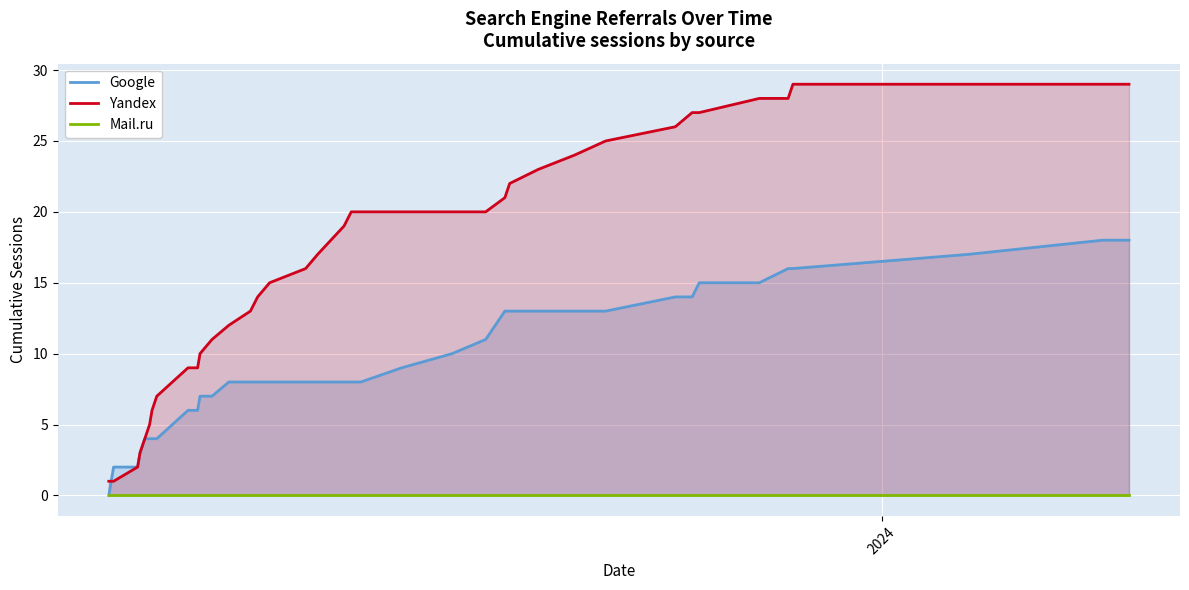

At how many categories does at least one series exceed 10?

27